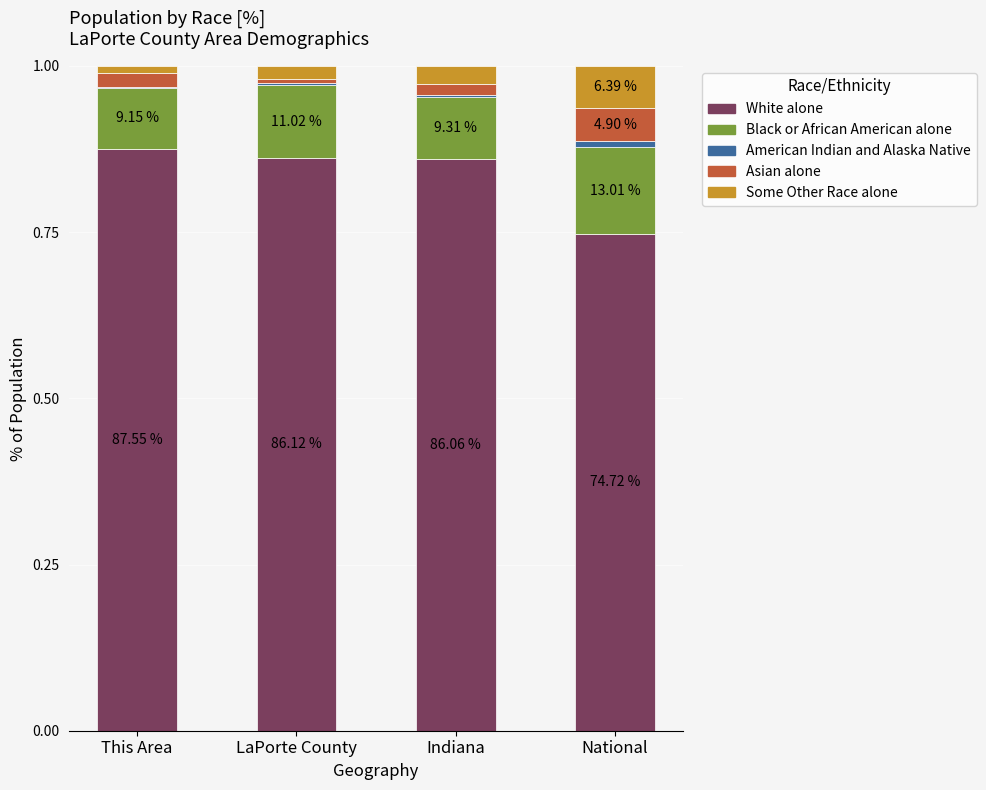

Does the chart contain stacked bars?

Yes